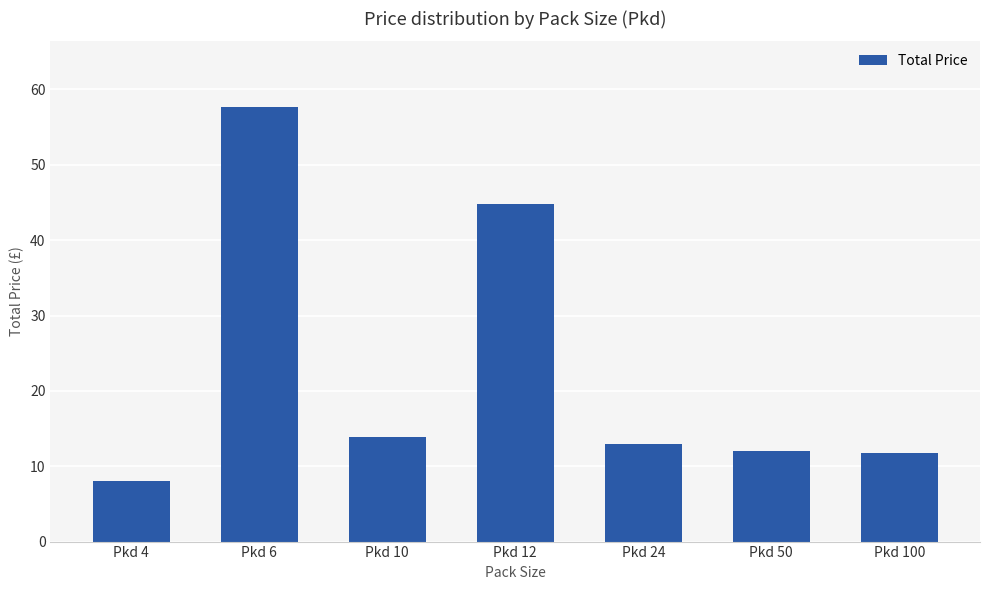

What is the change in value from Pkd 24 to Pkd 50?

-1.0